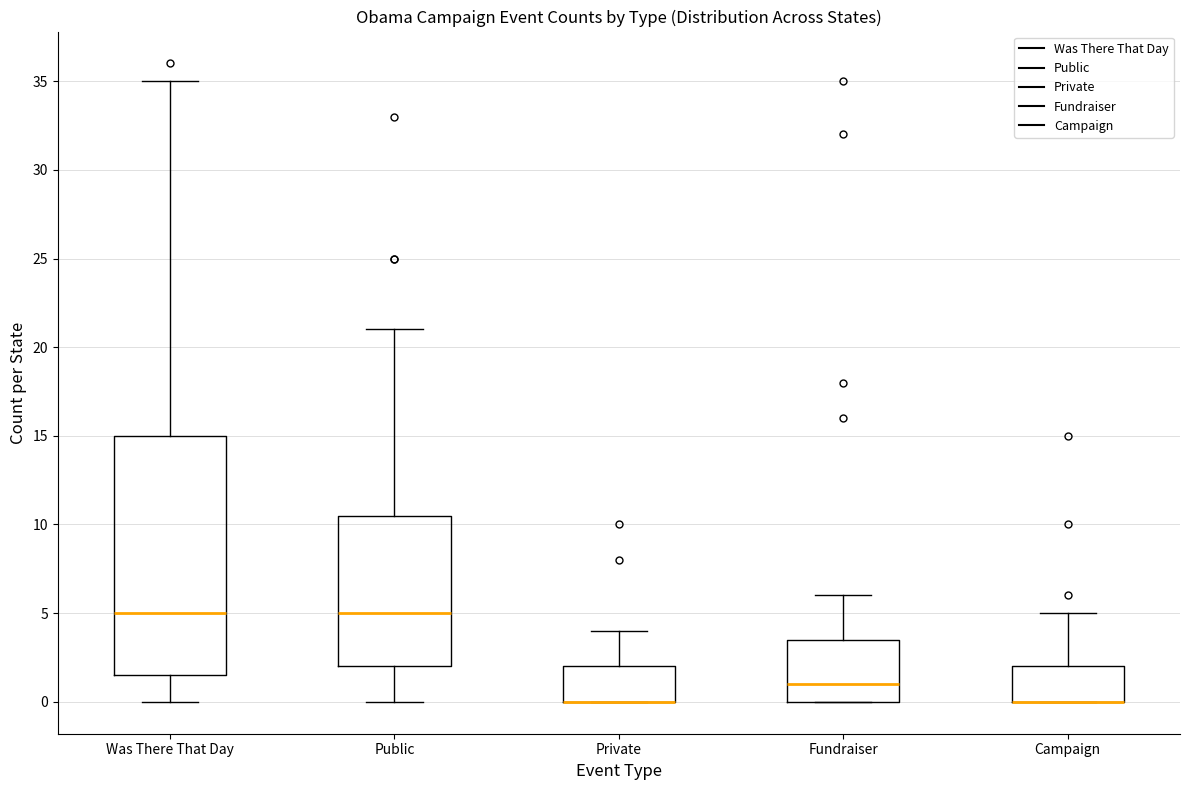

Comparing the boxes themselves (not the whiskers), which one is the tallest?

Was There That Day